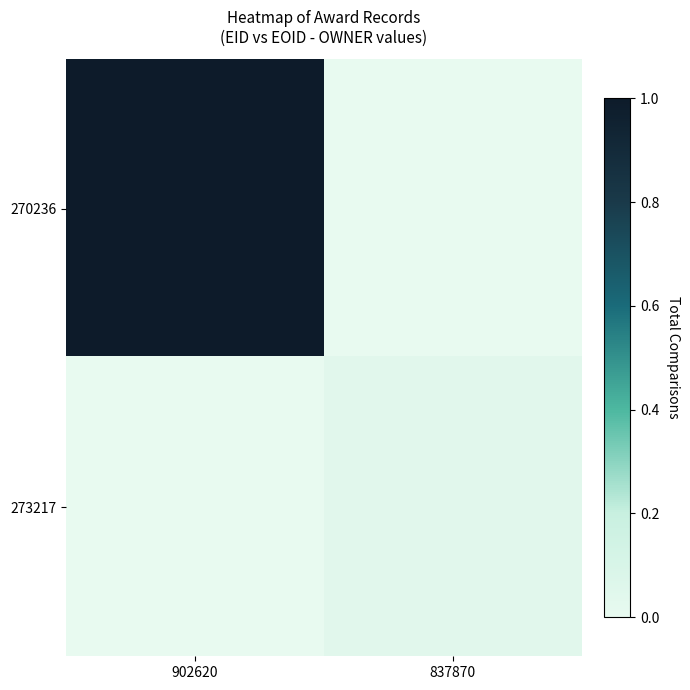

Reading left to right, list all the values displayed in this chart.

270236: 902620=241977	837870=0
273217: 902620=0	837870=11104